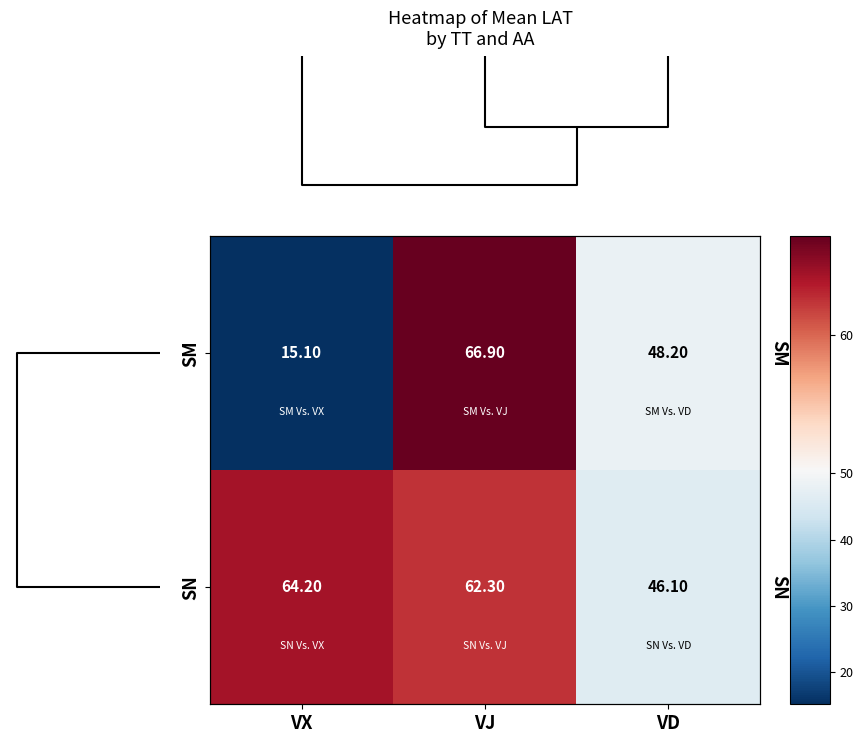

Rank the series at VD from highest to lowest value.

SM, SN